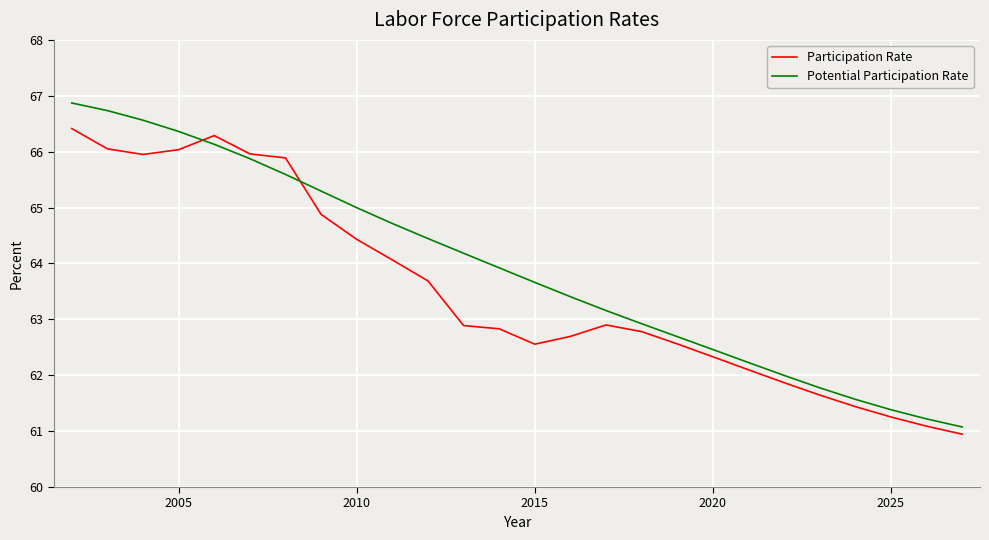

How many values in the Participation Rate series exceed 62?

20